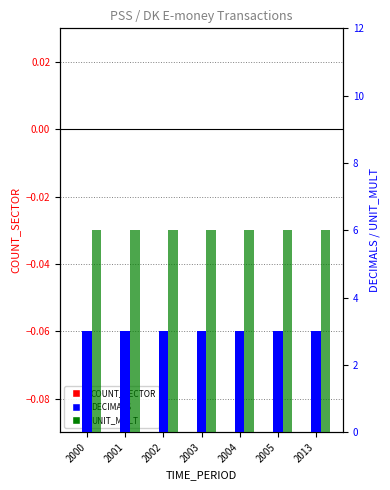

Which category has the highest value in the DECIMALS series?

2000